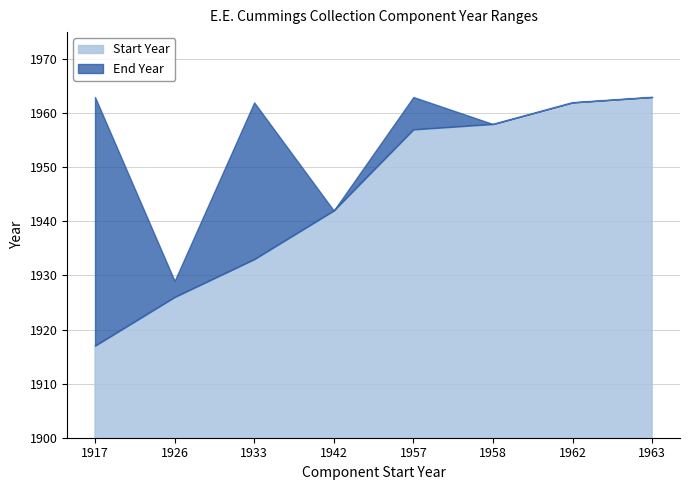

True or false: End Year and Start Year cross at least once.

False